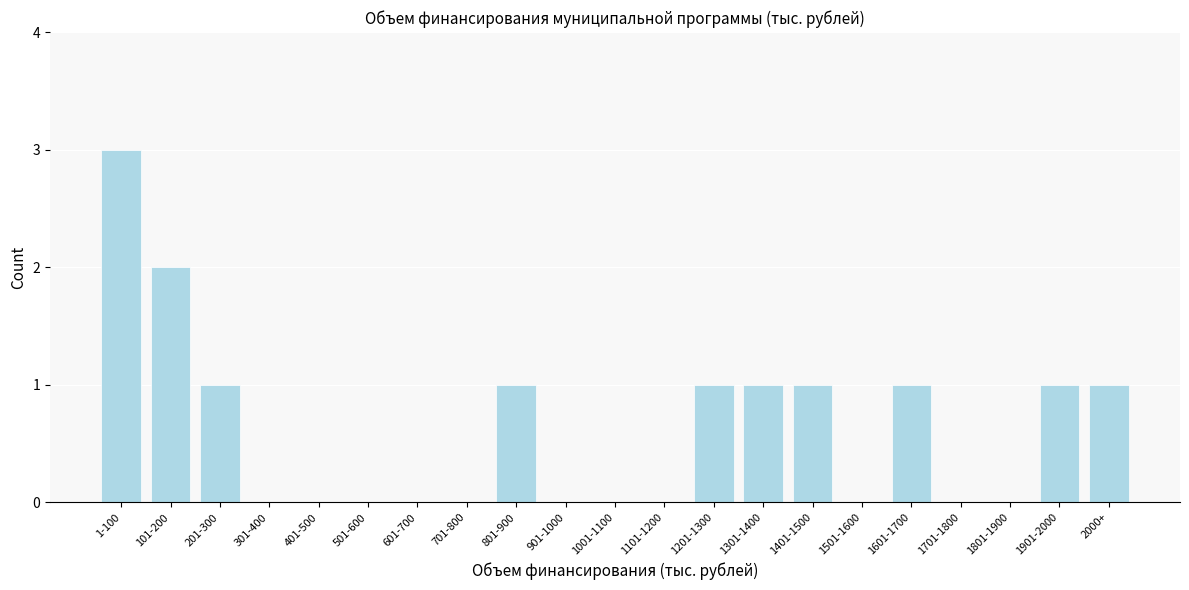

Reading left to right, list all the values displayed in this chart.

1-100=3	101-200=2	201-300=1	301-400=0	401-500=0	501-600=0	601-700=0	701-800=0	801-900=1	901-1000=0	1001-1100=0	1101-1200=0	1201-1300=1	1301-1400=1	1401-1500=1	1501-1600=0	1601-1700=1	1701-1800=0	1801-1900=0	1901-2000=1	2000+=1